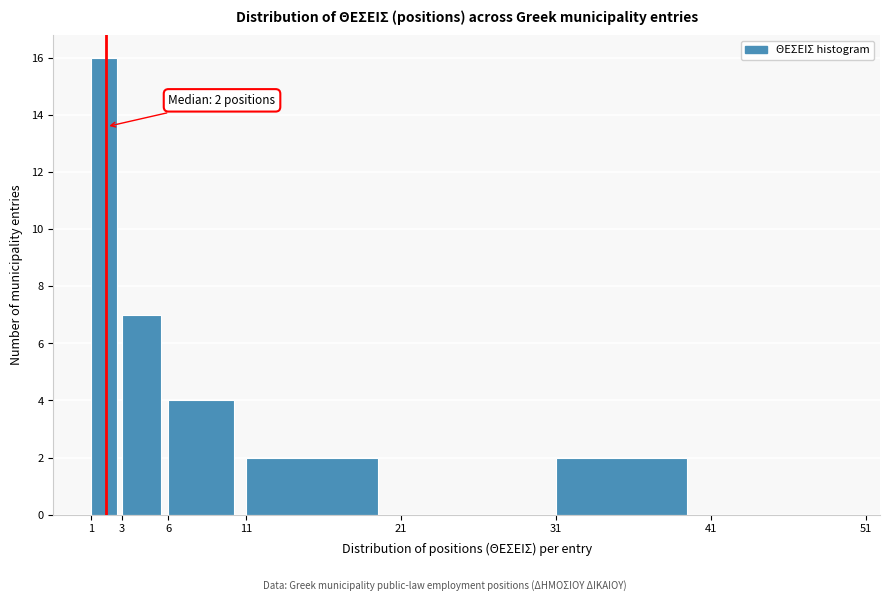

Which range on the x-axis has the tallest bar?

1 to 3